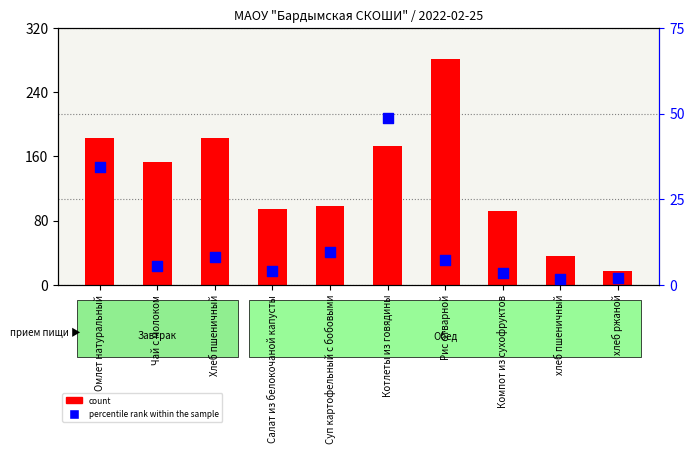

Which series reaches the maximum Y coordinate?

count